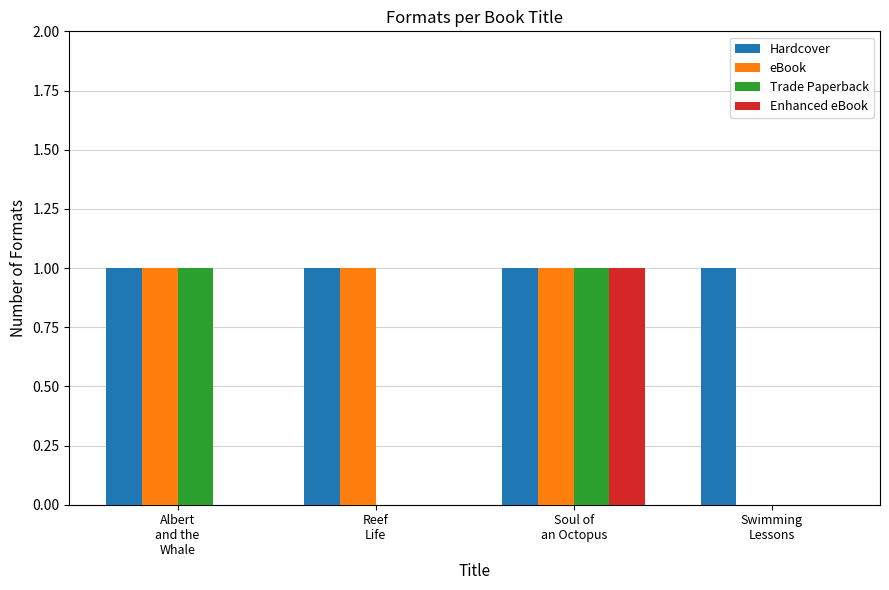

How many groups of bars are there?

4